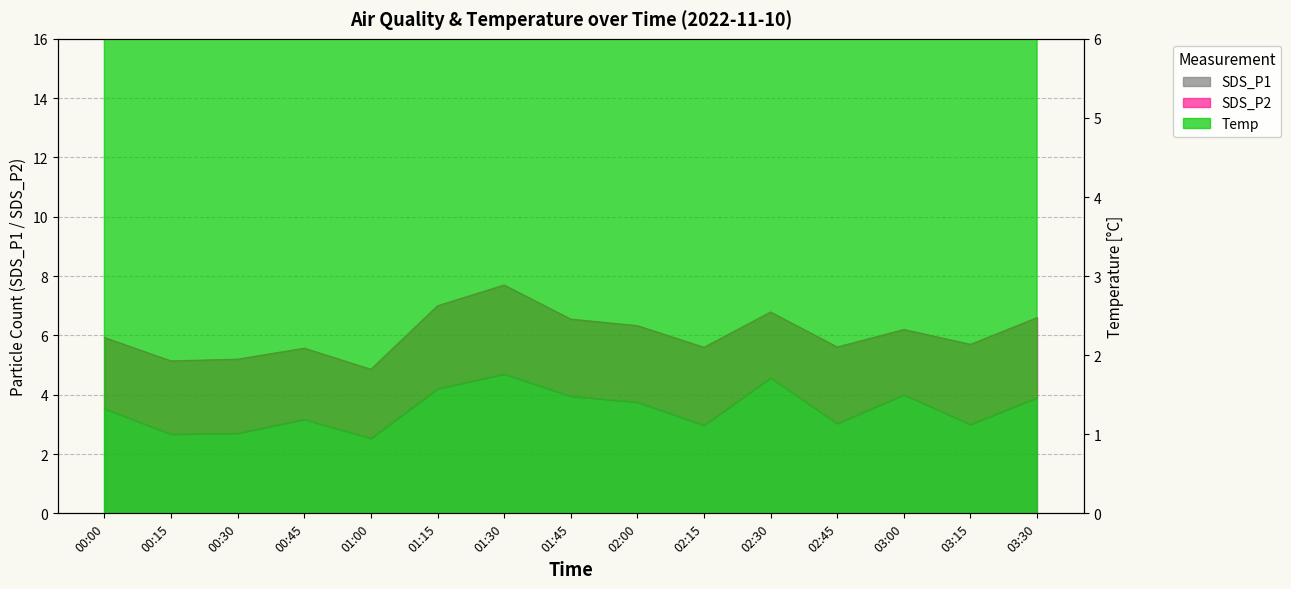

Reading left to right, what are all the values shown in this chart?

SDS_P1: 00:00=3.5	00:15=2.7	00:30=2.7	00:45=3.2	01:00=2.5	01:15=4.2	01:30=4.7	01:45=4.0	02:00=3.8	02:15=3.0	02:30=4.6	02:45=3.0	03:00=4.0	03:15=3.0	03:30=3.9
Temp: 00:00=12.1	00:15=11.9	00:30=11.8	00:45=11.7	01:00=11.8	01:15=11.9	01:30=11.7	01:45=11.8	02:00=11.8	02:15=11.7	02:30=11.8	02:45=11.8	03:00=11.9	03:15=11.7	03:30=11.6